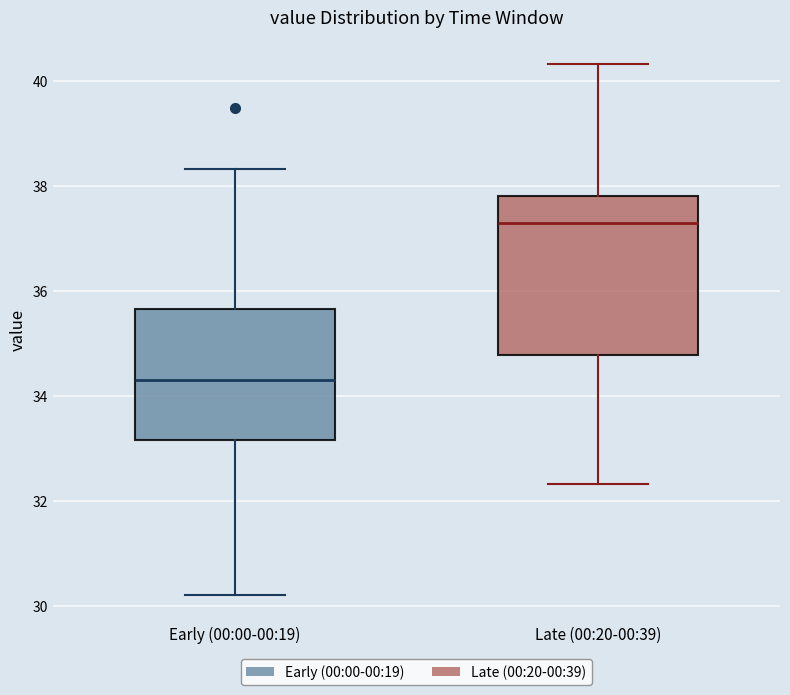

Reading left to right, read every box against the y-axis: the position of its median line, the range the box covers, and the ends of its whiskers. The values are not printed on the chart, so give them approximately, as read against the axis.

Early (00:00-00:19): median 34.4, box 33.2 to 35.6, whiskers 30.2 to 38.4
Late (00:20-00:39): median 37.4, box 34.8 to 37.8, whiskers 32.4 to 40.4